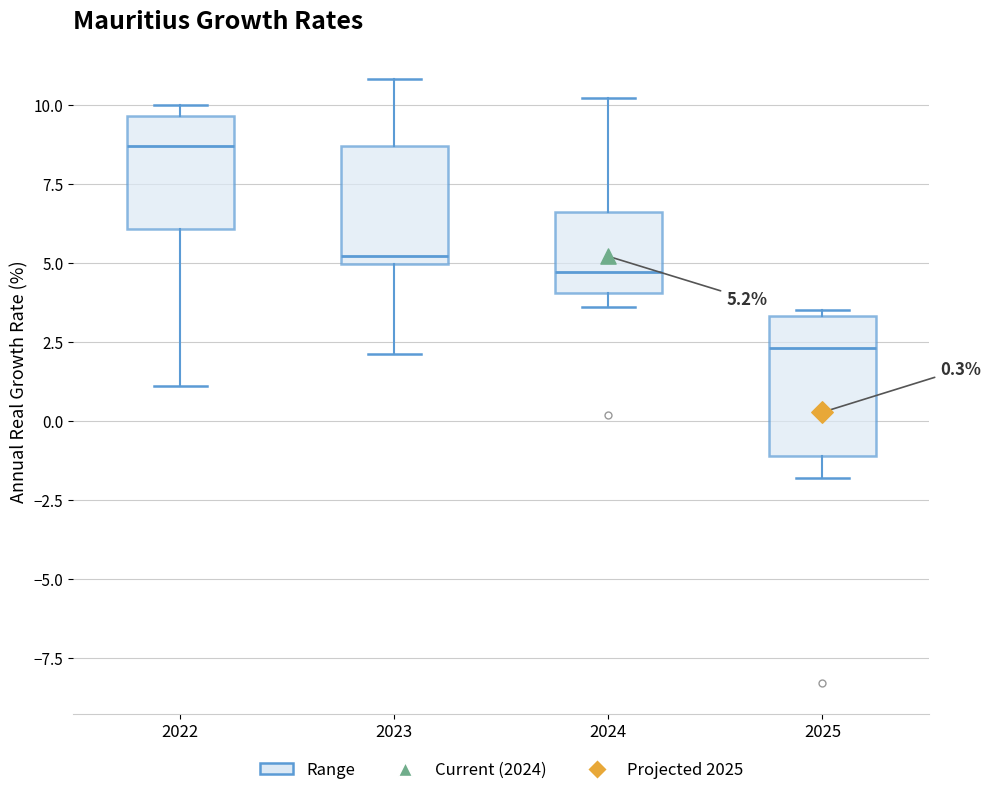

Comparing the boxes themselves (not the whiskers), which one is the tallest?

2025